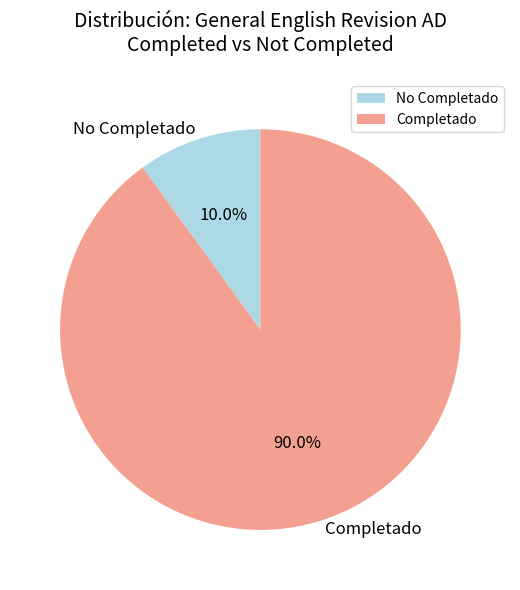

How many segments does this pie chart have?

2